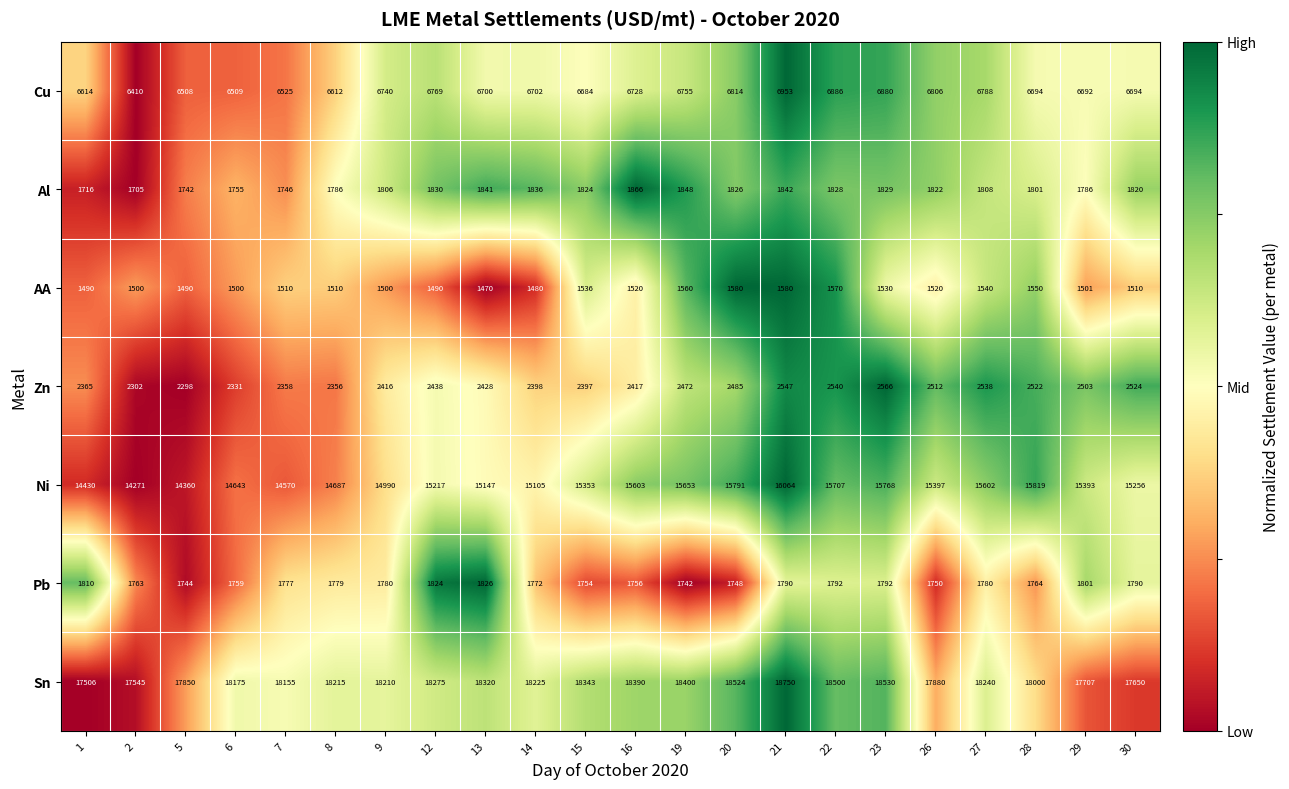

What is the difference between the second highest and second lowest values in the Ni series?

1459